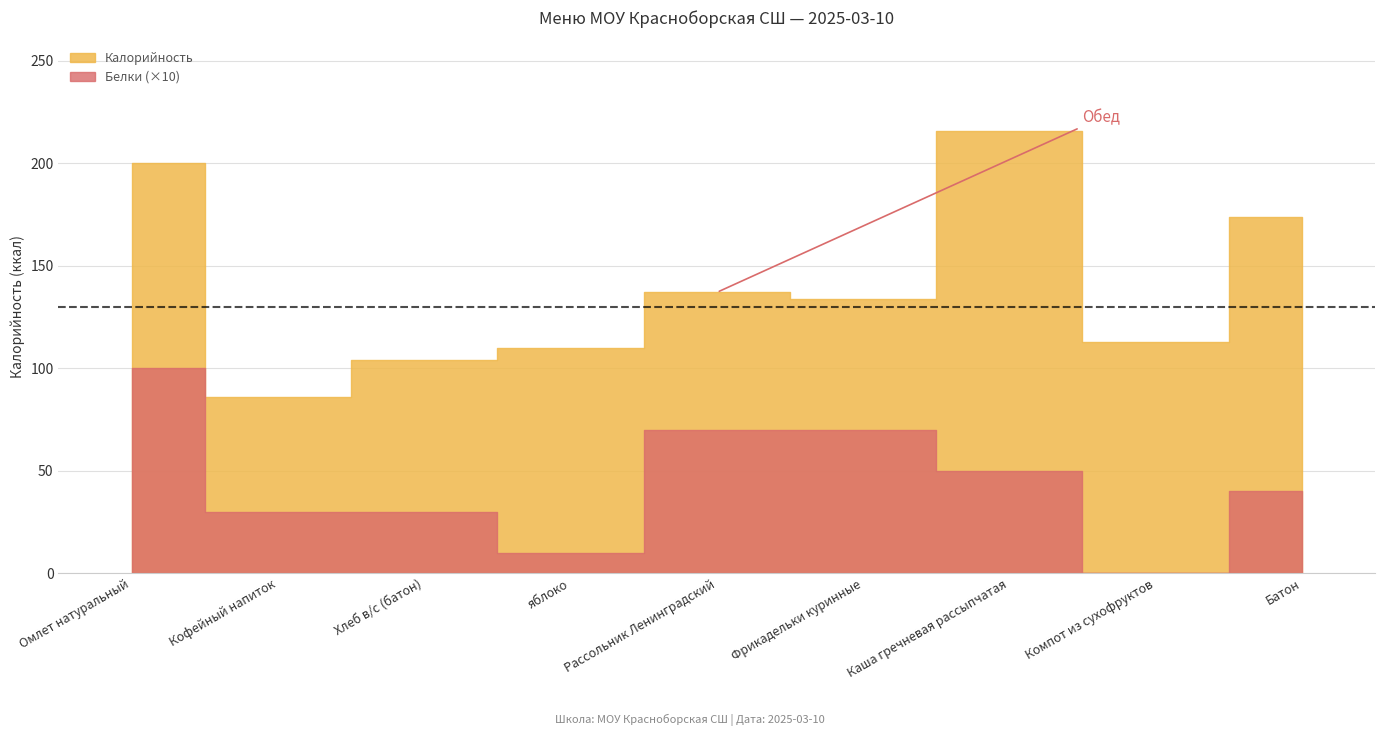

What position from the left is Фрикадельки куринные?

6